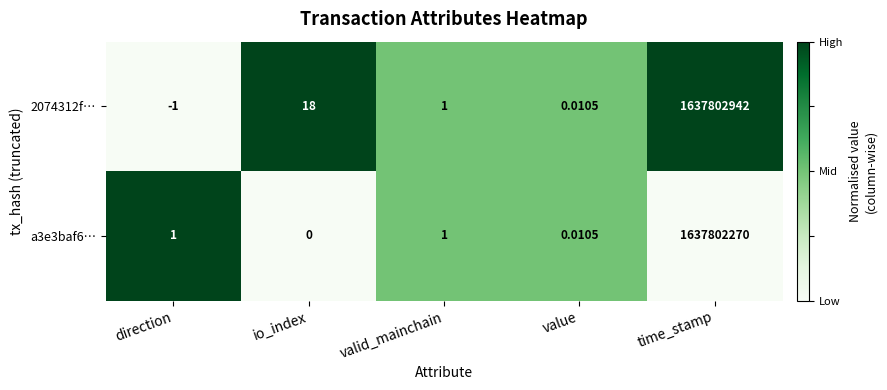

List the series in order of their overall mean, highest first.

2074312f…, a3e3baf6…